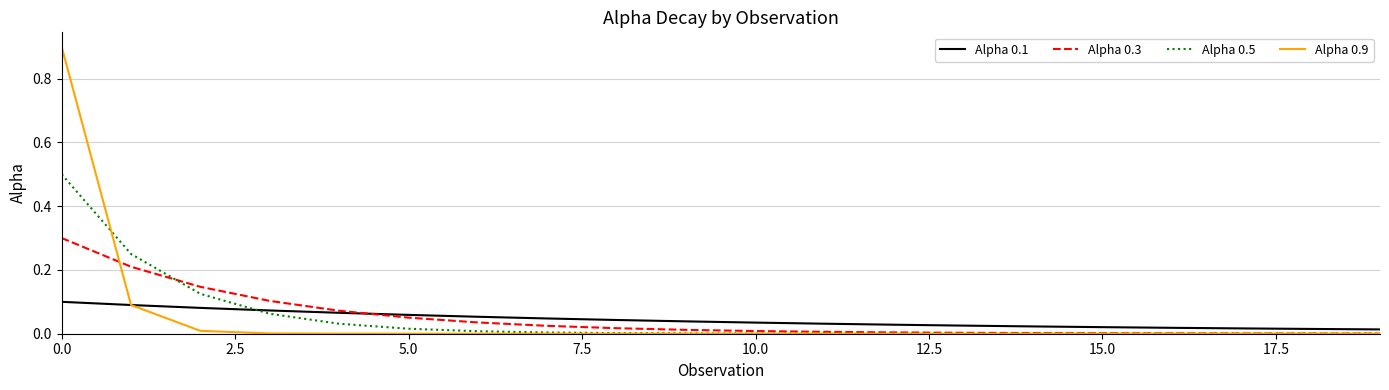

What is the greatest value displayed?

0.9